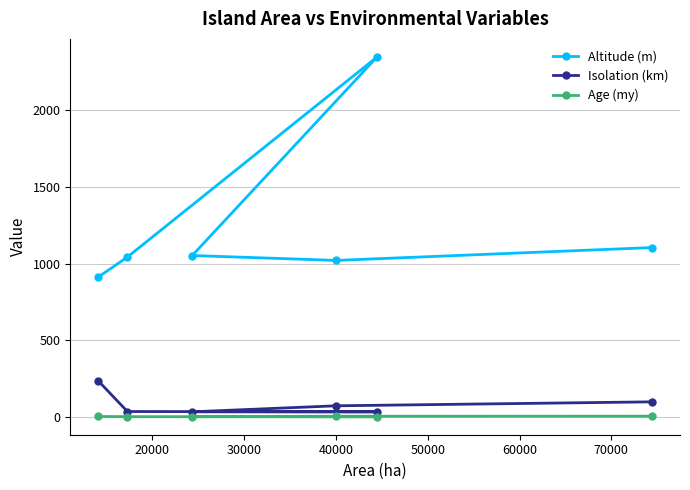

Which series has the largest total across all categories?

Altitude (m)